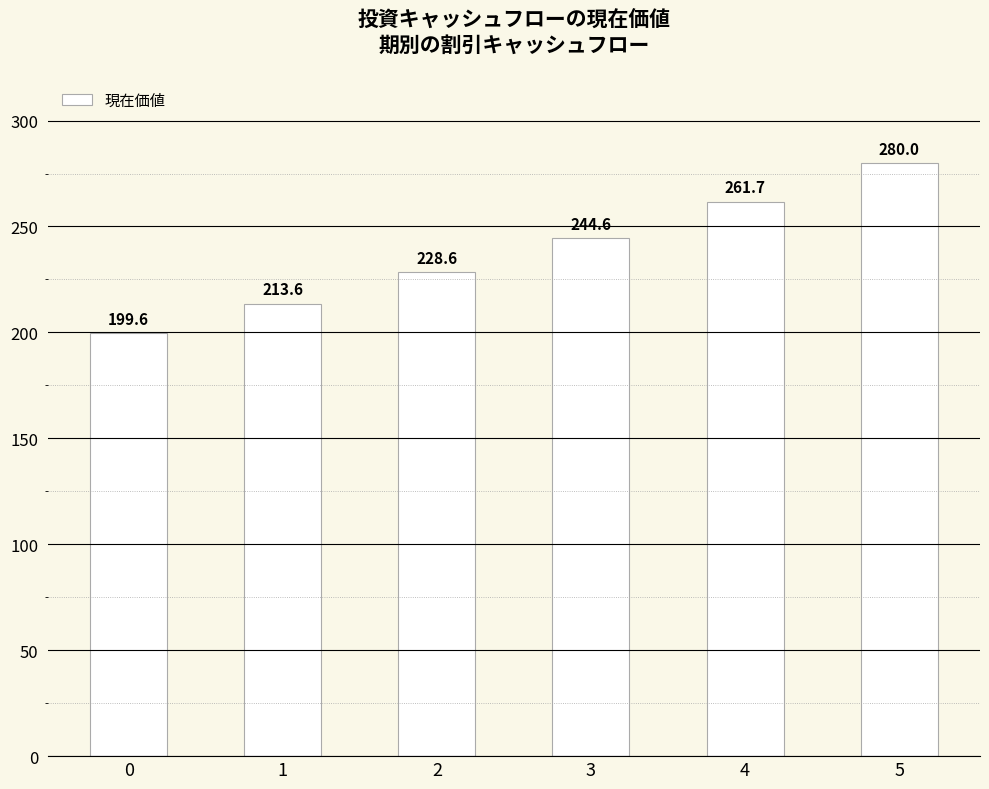

List the labels in order of value, smallest first.

0, 1, 2, 3, 4, 5